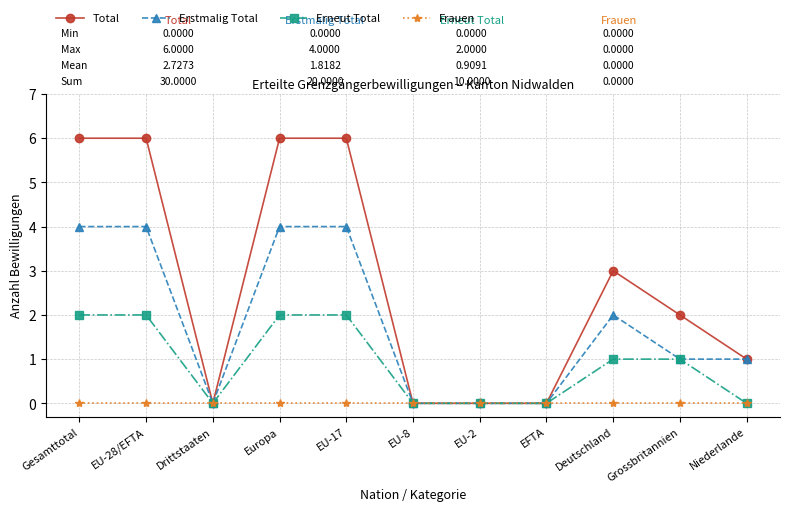

What is the difference between the second highest and minimum values in the Erneut Total series?

2